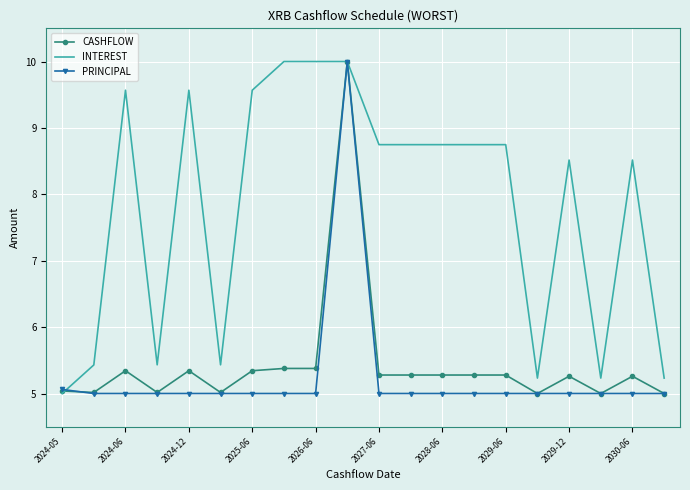

Reading left to right, extract all data points from this chart.

CASHFLOW: 5.0	5.0	5.3	5.0	5.3	5.0	5.3	5.4	5.4	10.0	5.3	5.3	5.3	5.3	5.3	5.0	5.3	5.0	5.3	5.0
INTEREST: 5.0	5.4	9.6	5.4	9.6	5.4	9.6	10.0	10.0	10.0	8.7	8.7	8.7	8.7	8.7	5.2	8.5	5.2	8.5	5.2
PRINCIPAL: 5.1	5.0	5.0	5.0	5.0	5.0	5.0	5.0	5.0	10.0	5.0	5.0	5.0	5.0	5.0	5.0	5.0	5.0	5.0	5.0